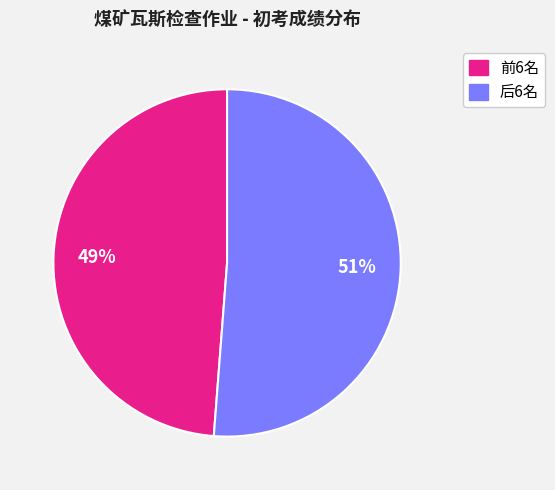

To the nearest percent, what is the average slice percentage?

50%